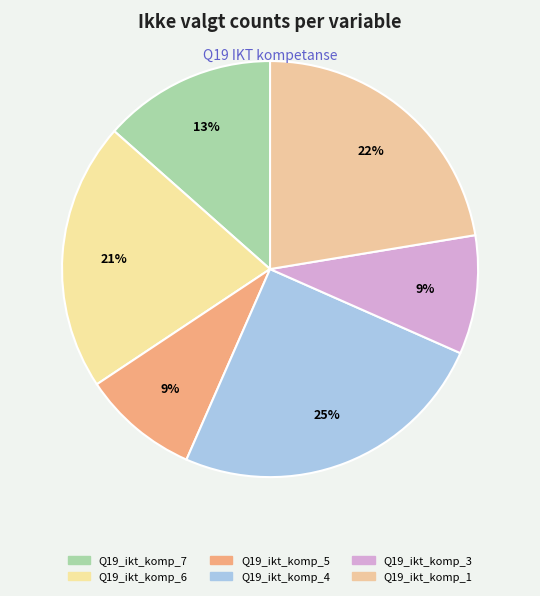

True or false: Q19_ikt_komp_6 accounts for 21% of the total.

True